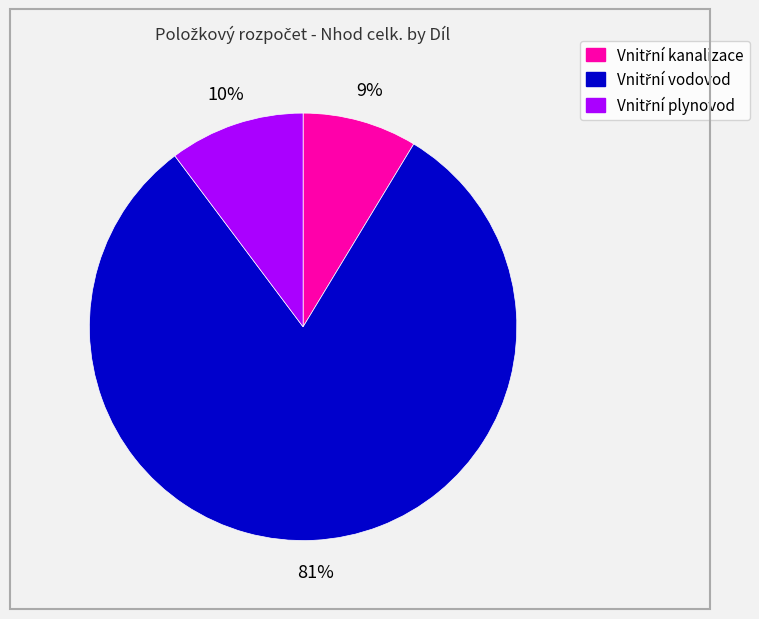

To the nearest percent, what is the difference between the largest and smallest slice percentages?

72%